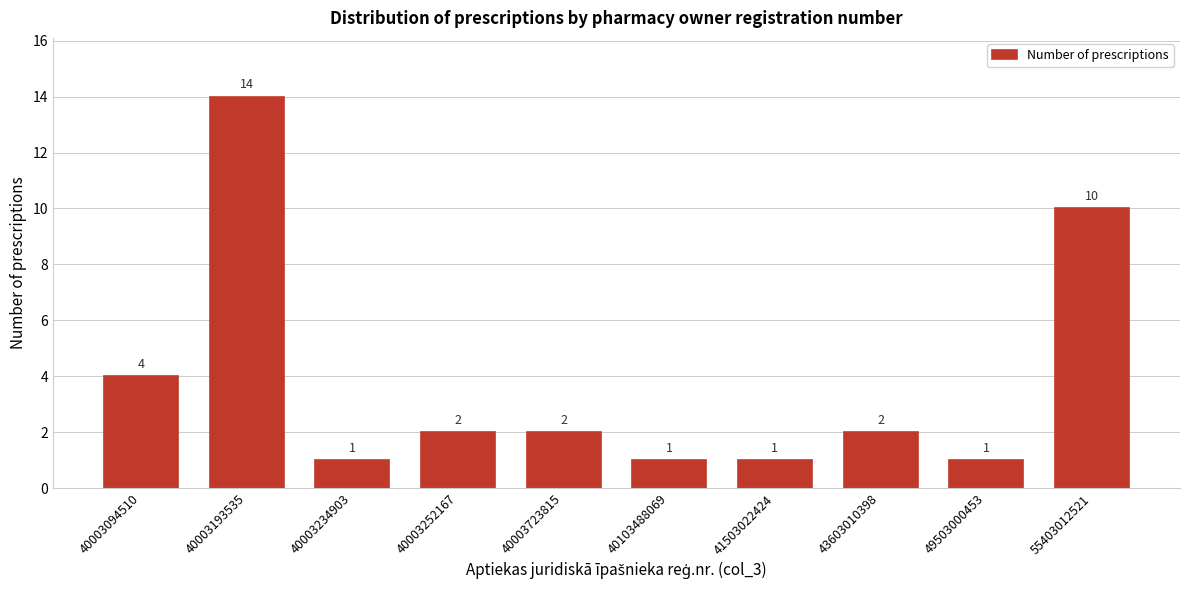

Reading left to right, extract all data points from this chart.

40003094510=4	40003193535=14	40003234903=1	40003252167=2	40003723815=2	40103488069=1	41503022424=1	43603010398=2	49503000453=1	55403012521=10